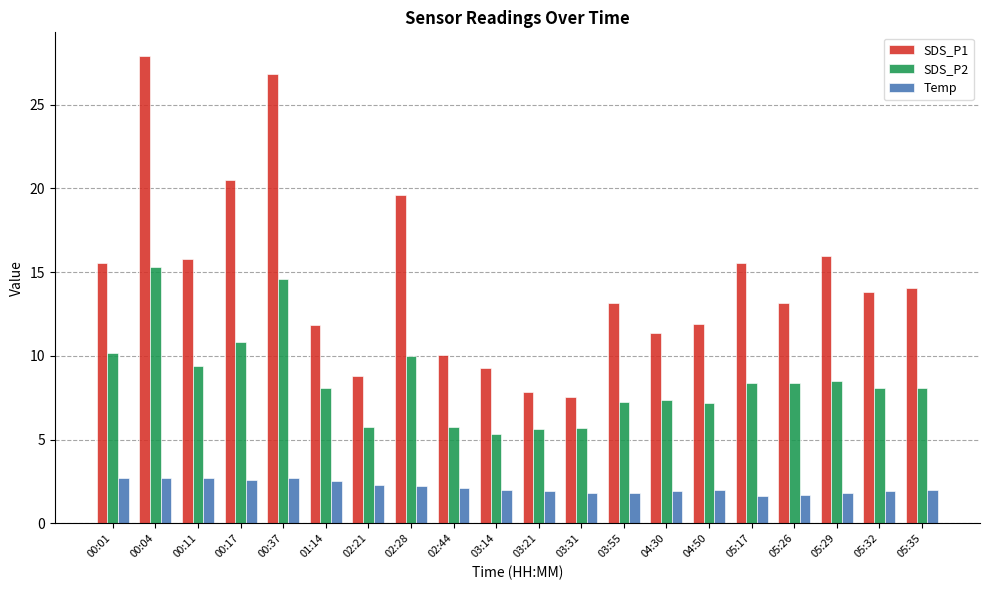

The SDS_P1 series shows 41.3 at 00:37. True or false?

False